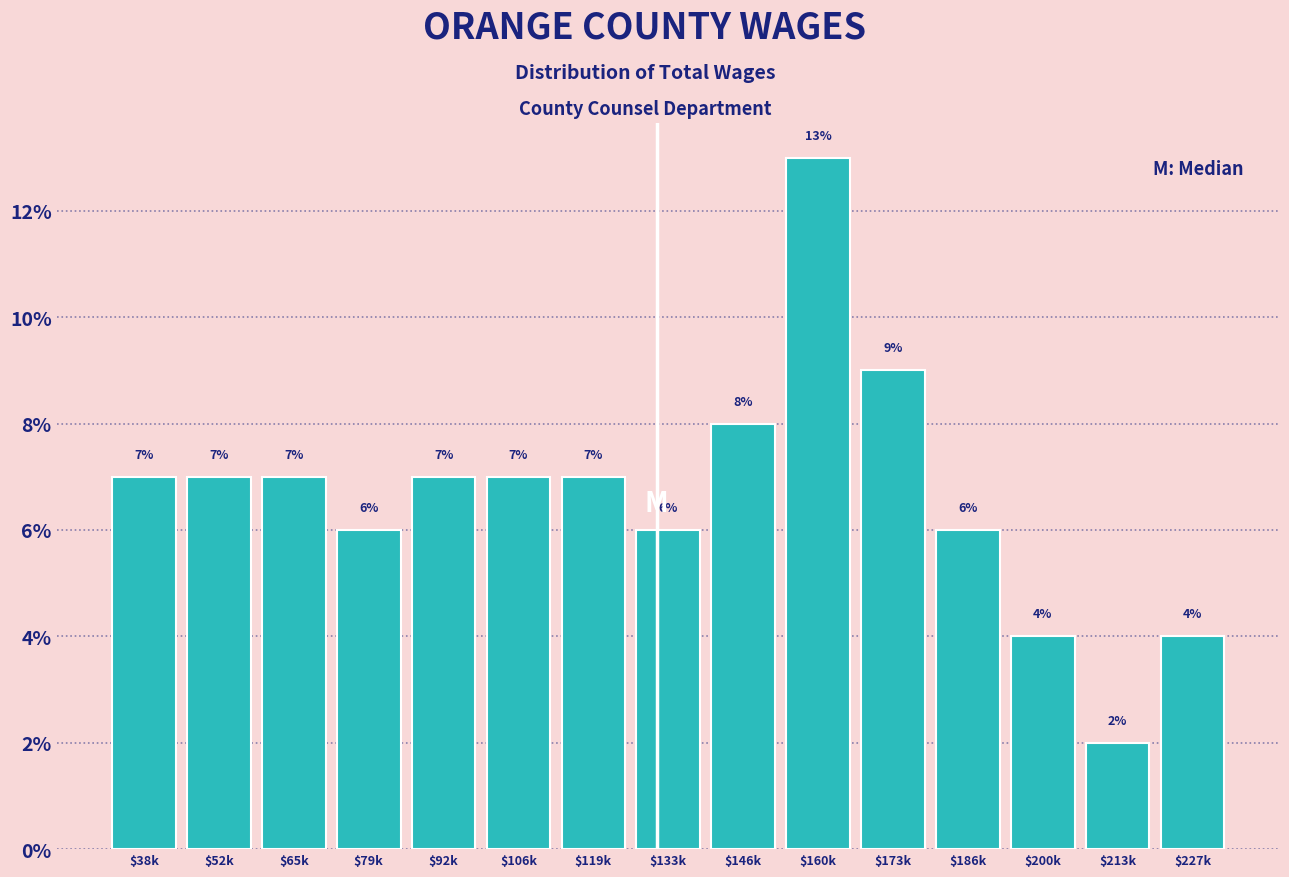

Reading left to right, what are all the values shown in this chart?

7.0	7.0	7.0	6.0	7.0	7.0	7.0	6.0	8.0	13.0	9.0	6.0	4.0	2.0	4.0